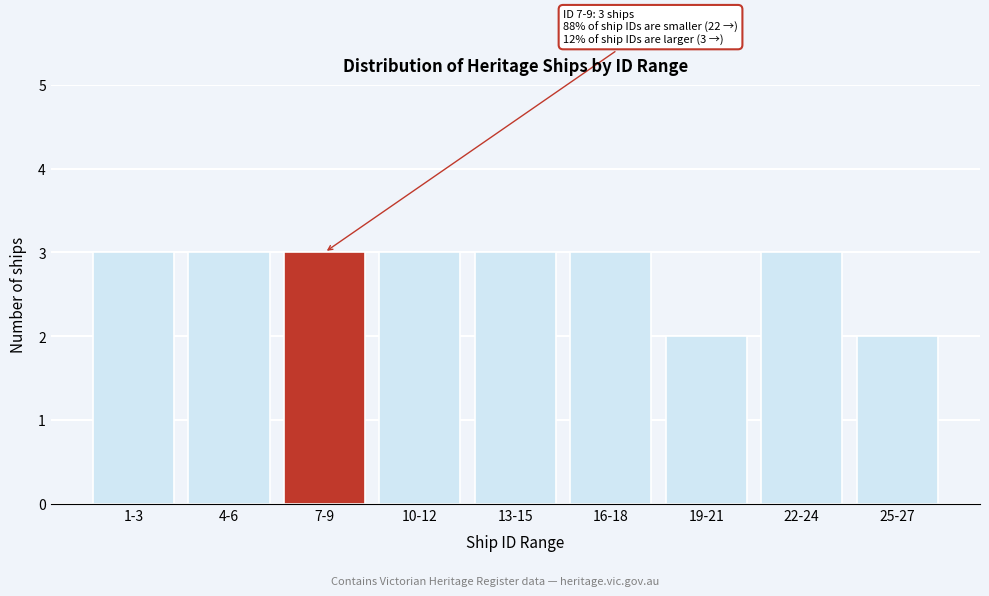

Reading left to right, what are all the values shown in this chart?

3	3	3	3	3	3	2	3	2